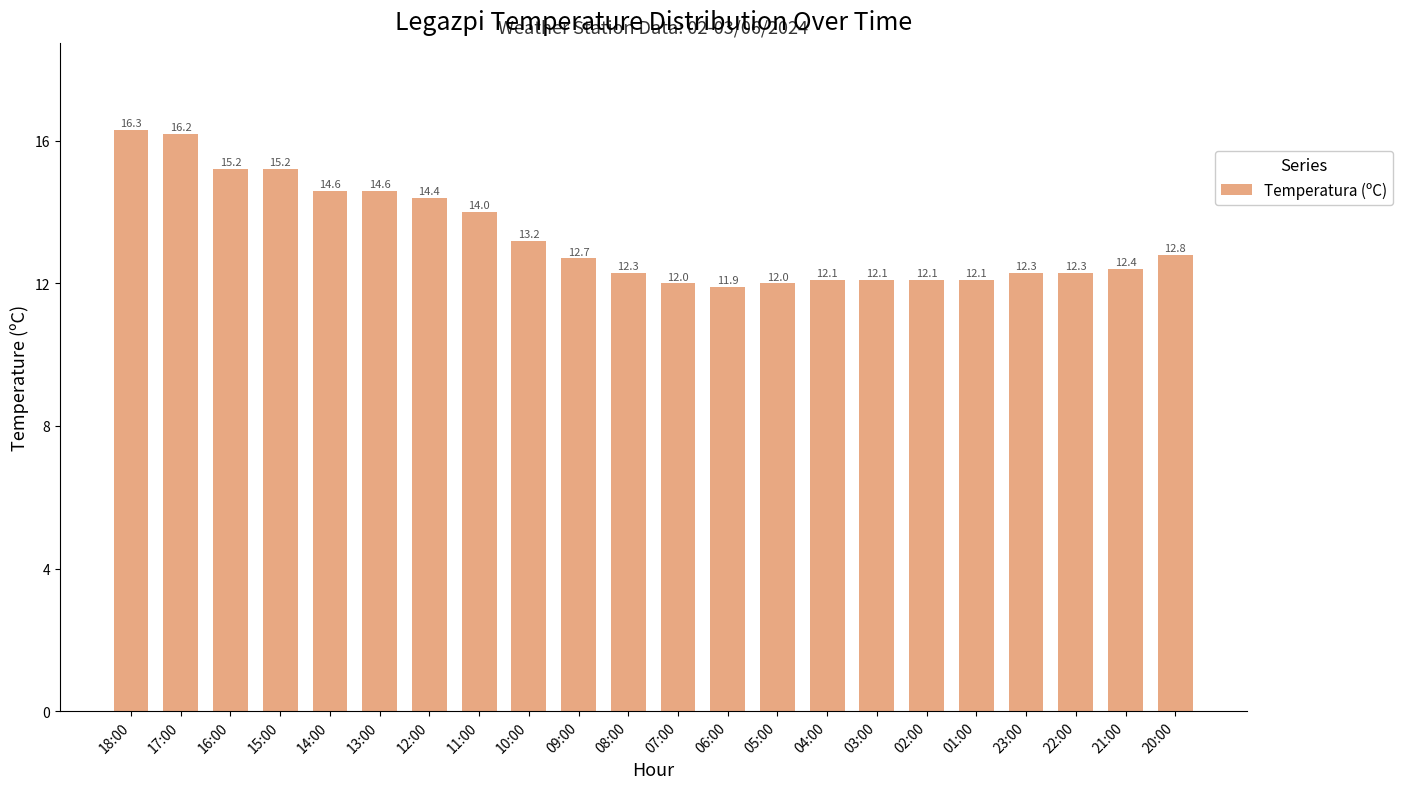

What is the minimum value shown in the chart?

11.9